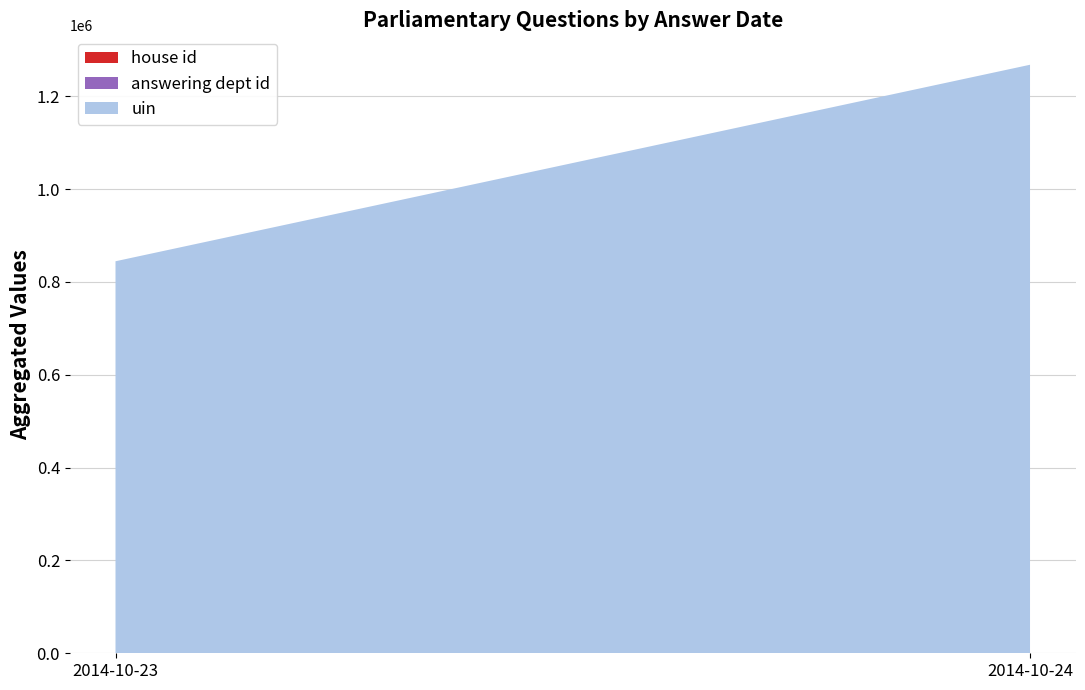

At which category is the sum across all series the highest?

2014-10-24